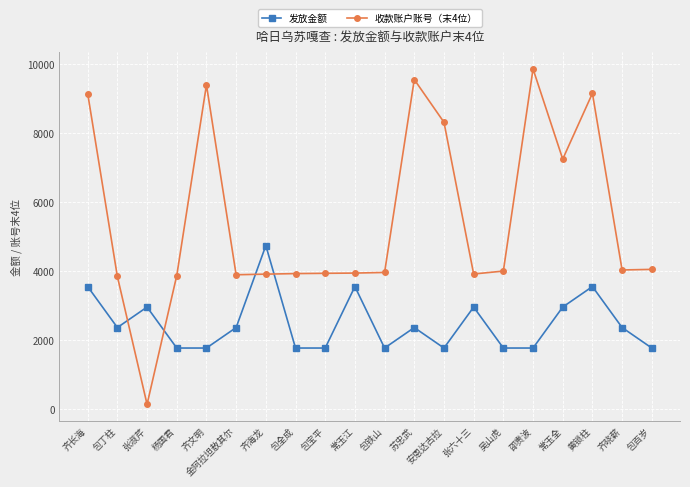

What is the sum of the 发放金额 values at 常玉江 and 苏忠武?

5931.8